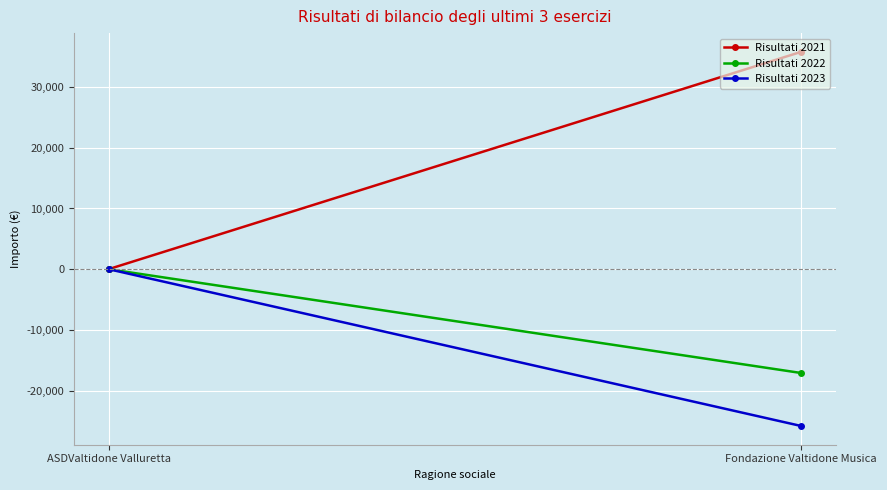

True or false: Risultati 2022 has a value of 0 at ASDValtidone Valluretta.

True